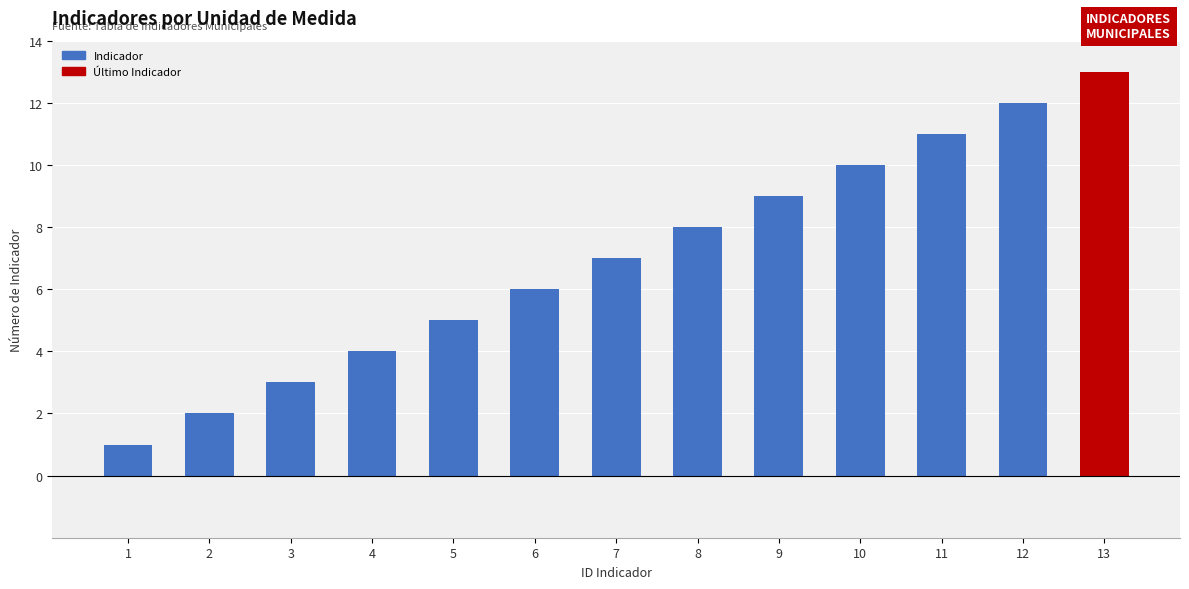

Rank the categories by value from highest to lowest.

13, 12, 11, 10, 9, 8, 7, 6, 5, 4, 3, 2, 1